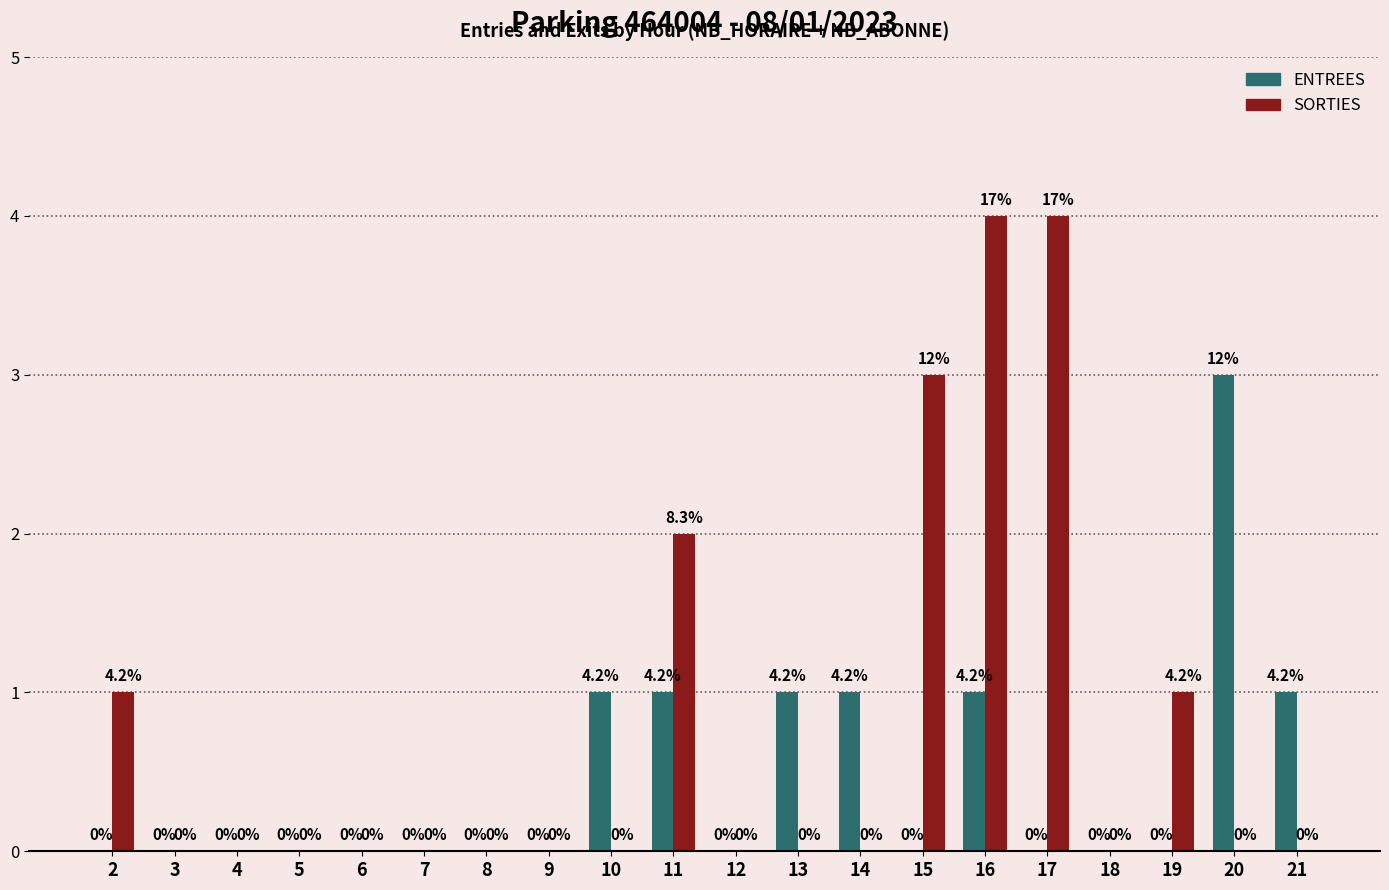

Between 12 and 17, which series saw the biggest shift?

SORTIES